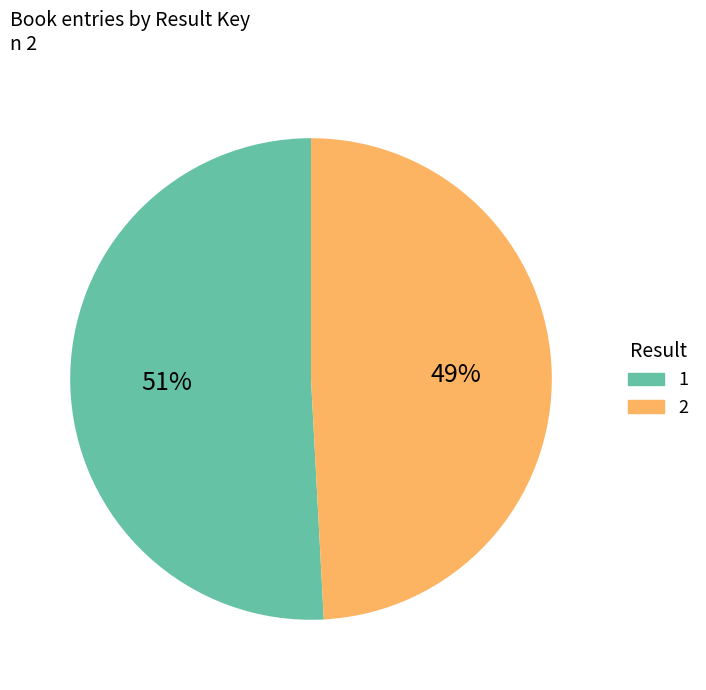

Which slice is the smallest?

2